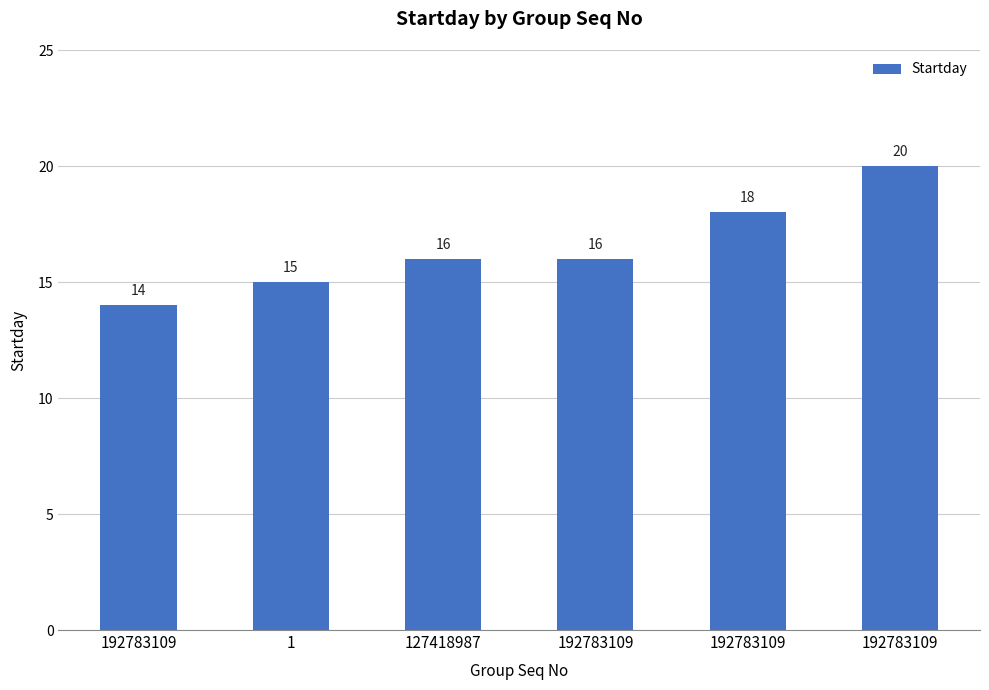

Does the chart contain any negative values?

No